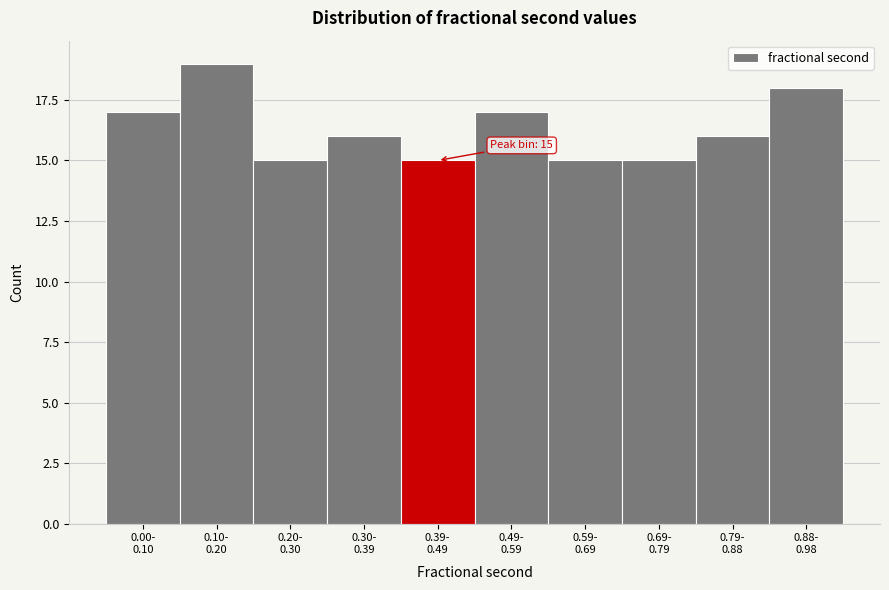

Reading right to left, extract all data points from this chart.

18	16	15	15	17	15	16	15	19	17